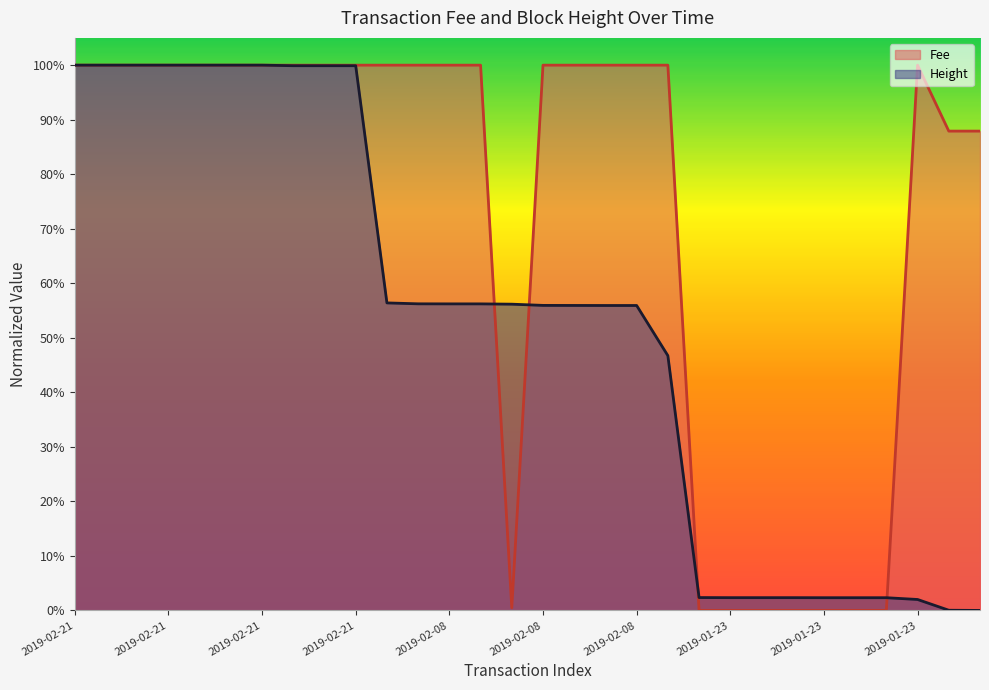

What are all the series names shown in the legend?

Fee, Height